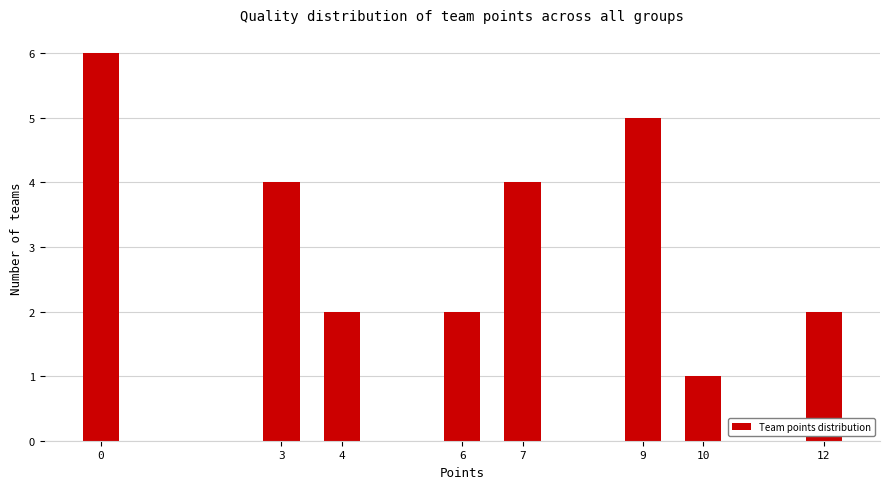

Reading right to left, transcribe all the data shown in this chart.

12=2	10=1	9=5	7=4	6=2	4=2	3=4	0=6